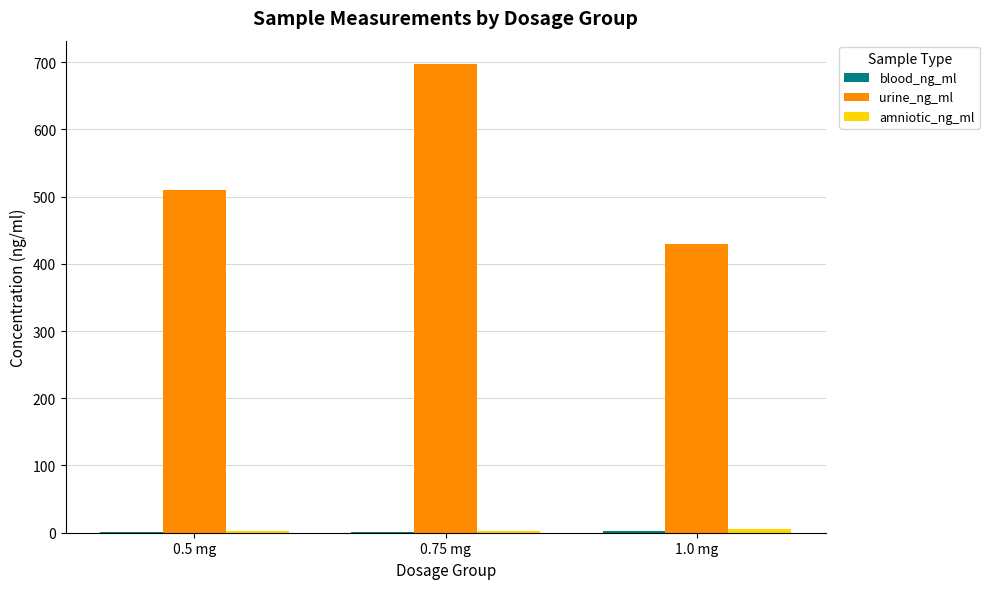

What is the greatest value displayed?

697.0